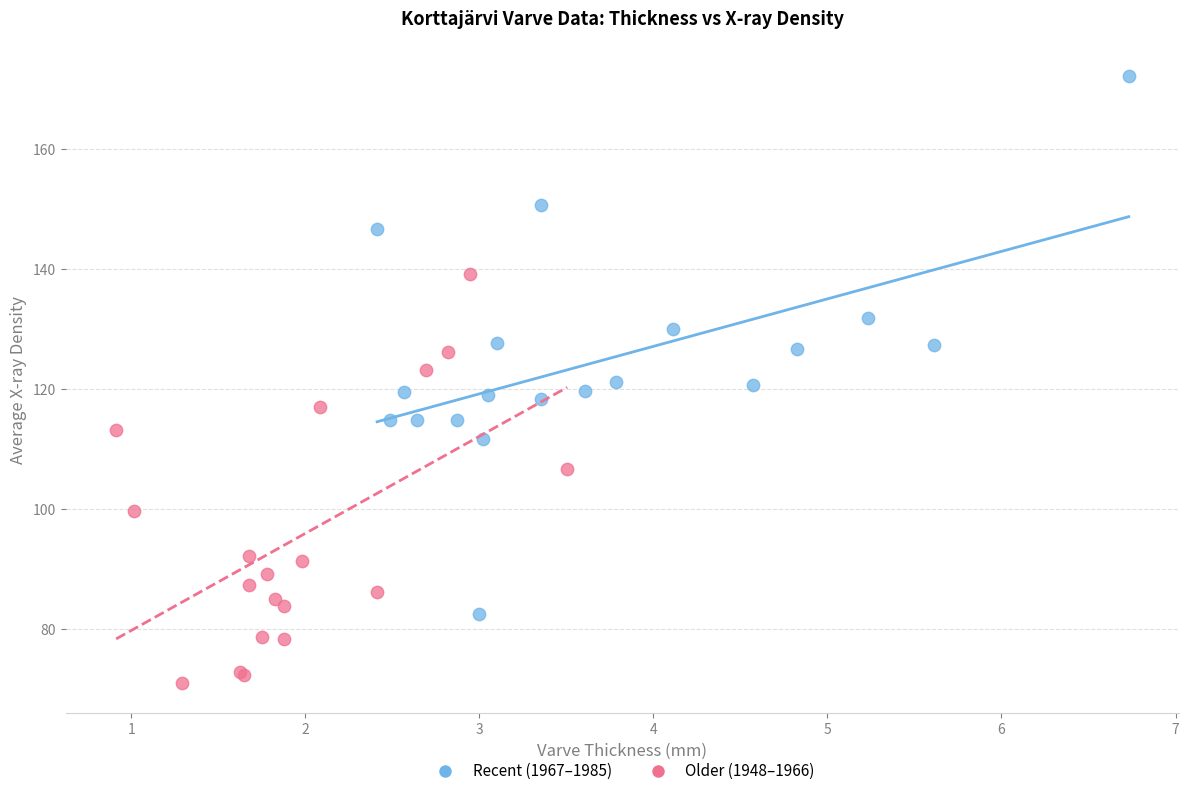

Which series reaches the minimum Y coordinate?

Older (1948–1966)